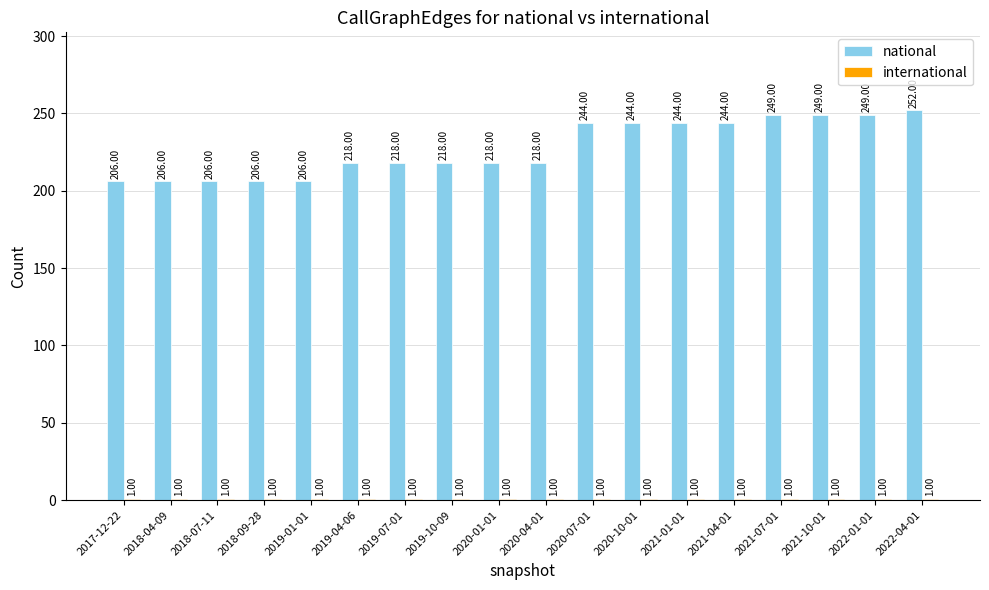

What is the value of the national bar at the 17th from the left?

249